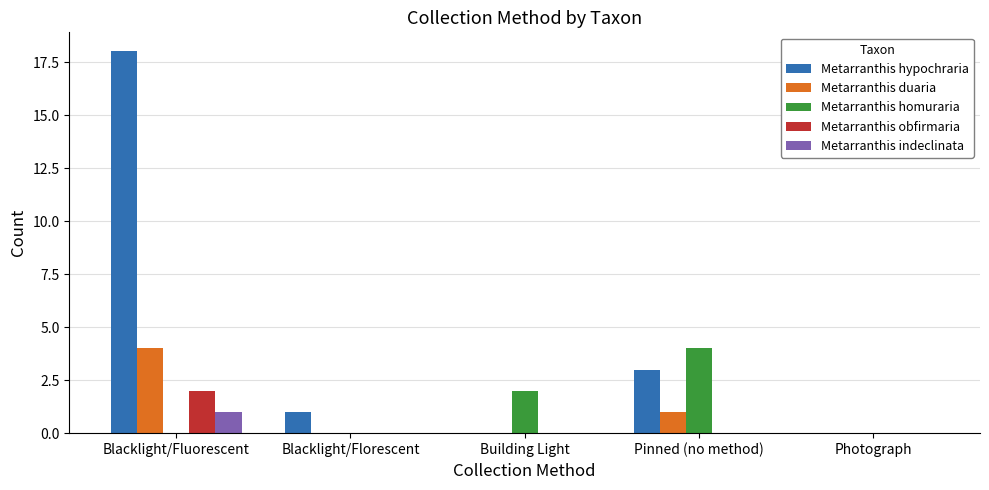

At which label is Metarranthis duaria closest to 2?

Pinned (no method)